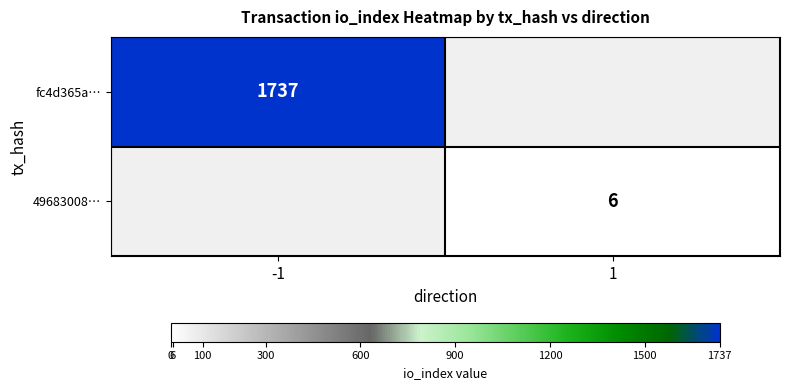

The fc4d365a… series shows 544 at -1. True or false?

False